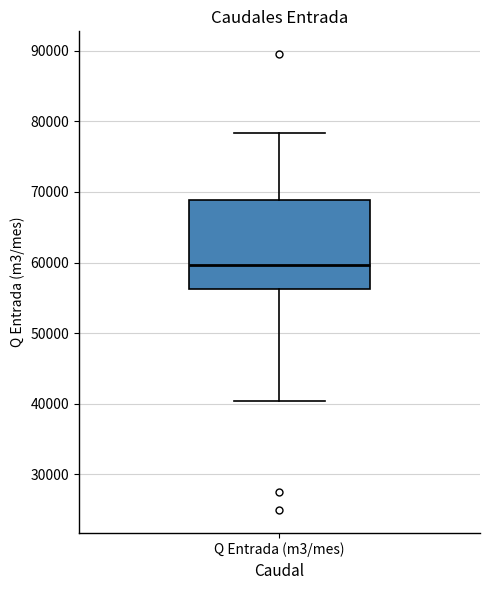

Where does the median line of the box for Q Entrada (m3/mes) sit on the y-axis? The values are not printed on the chart, so give them approximately, as read against the axis.

60000